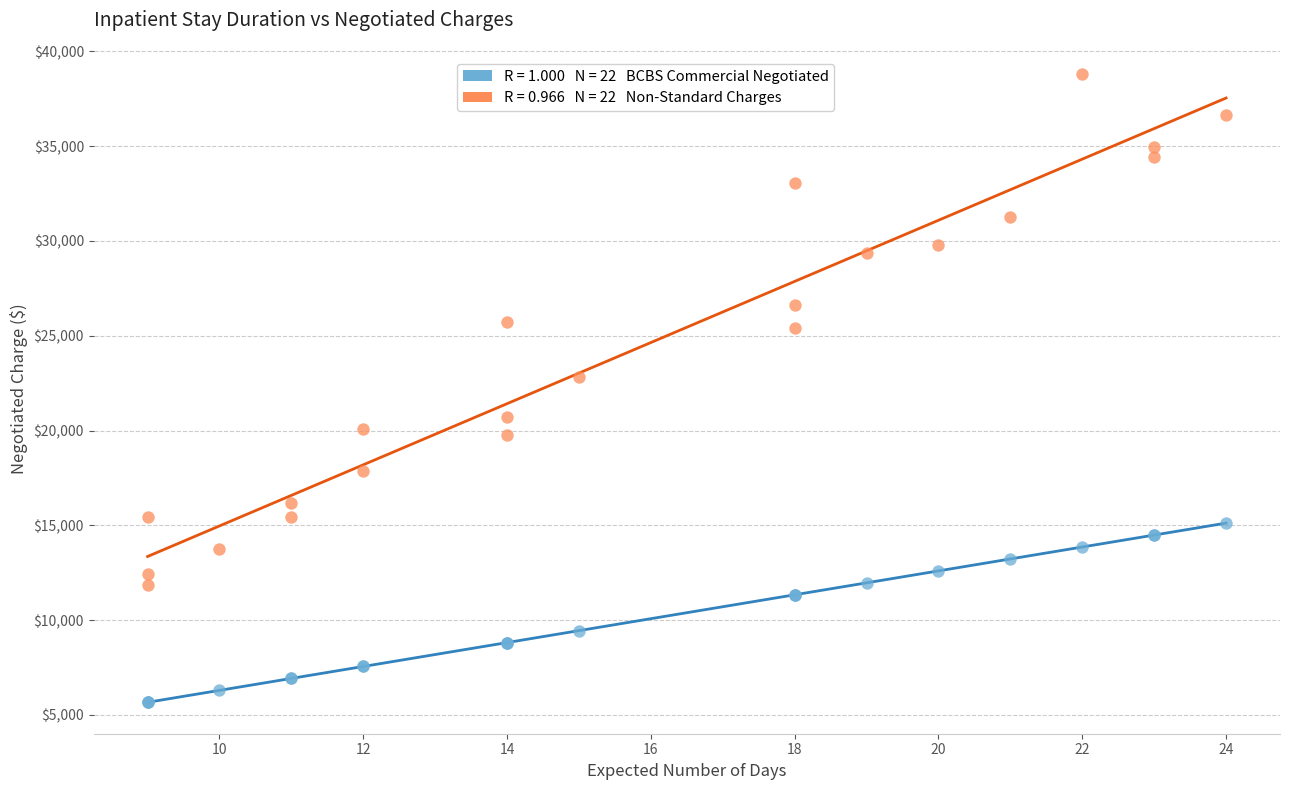

Across all series, what Y value is closest to 22234?

22839